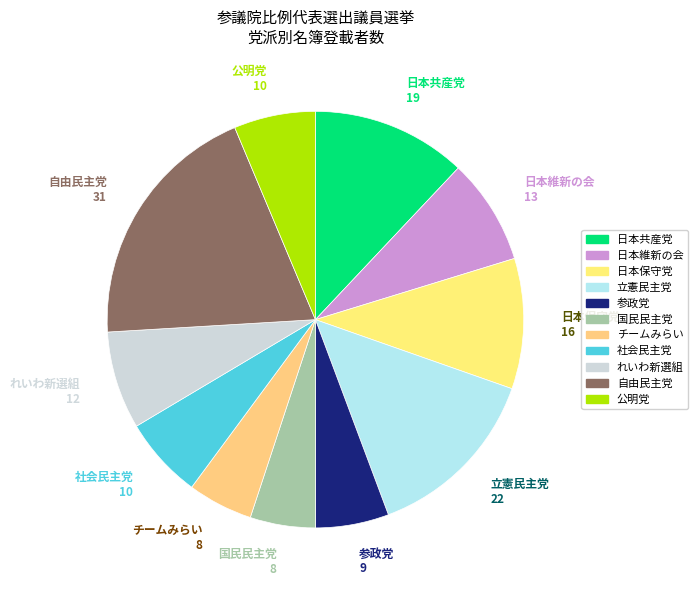

Approximately how many times larger is the value at チームみらい compared to 日本保守党?

0.5